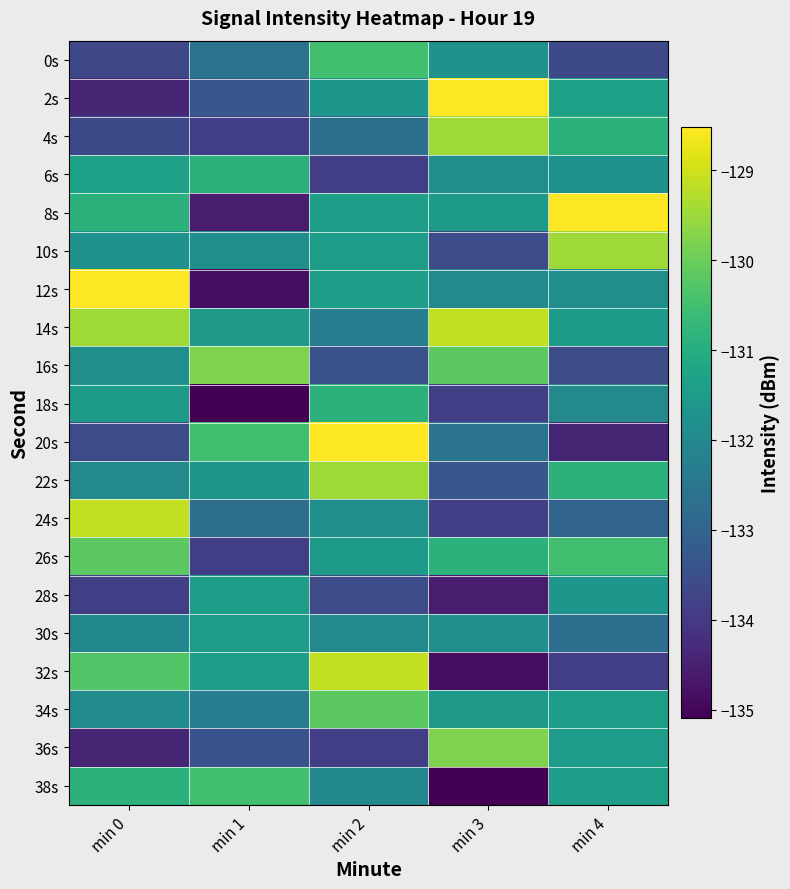

Between min 4 and min 0, which is larger?

min 4